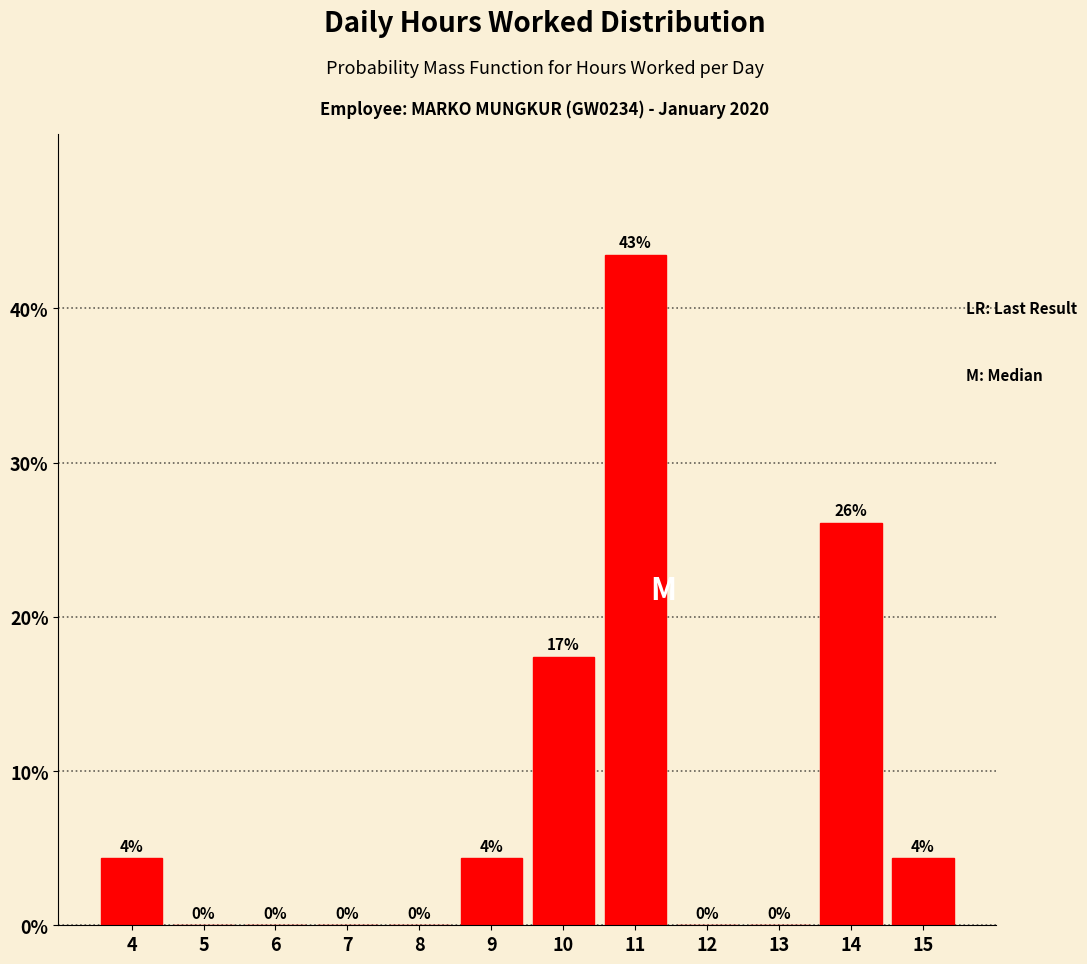

The chart shows a value of 17.8 at 8. True or false?

False